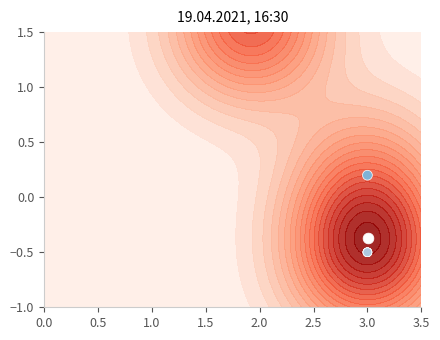

What value does the data have at 3.0?

-0.5